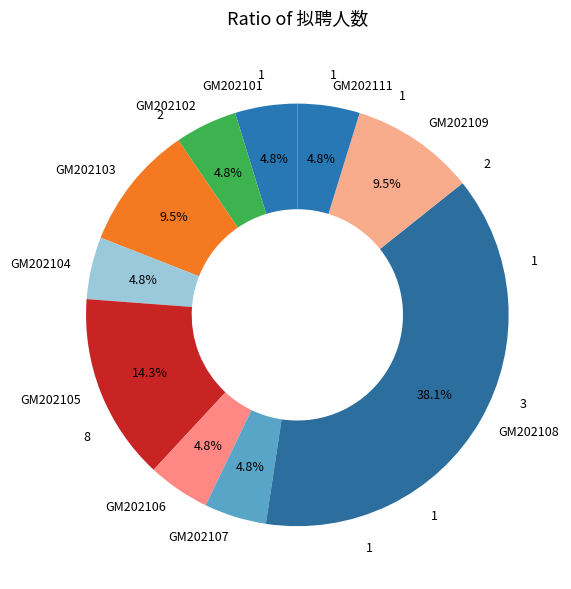

What percentage is the GM202106 slice, to the nearest percent?

5%